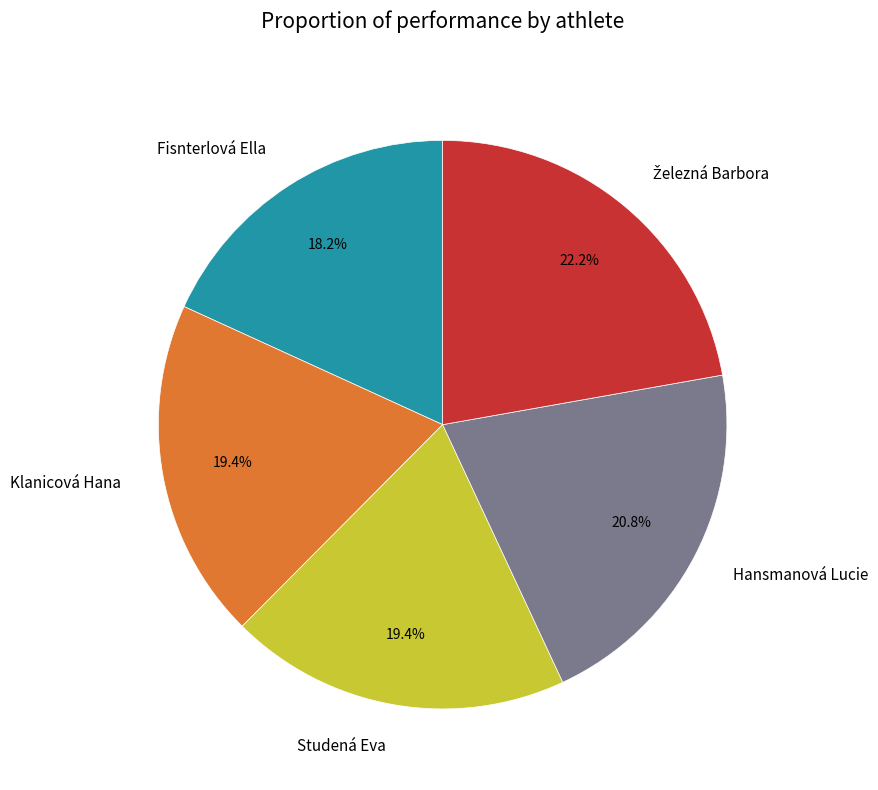

What portion of the pie excludes Fisnterlová Ella?

81.8%